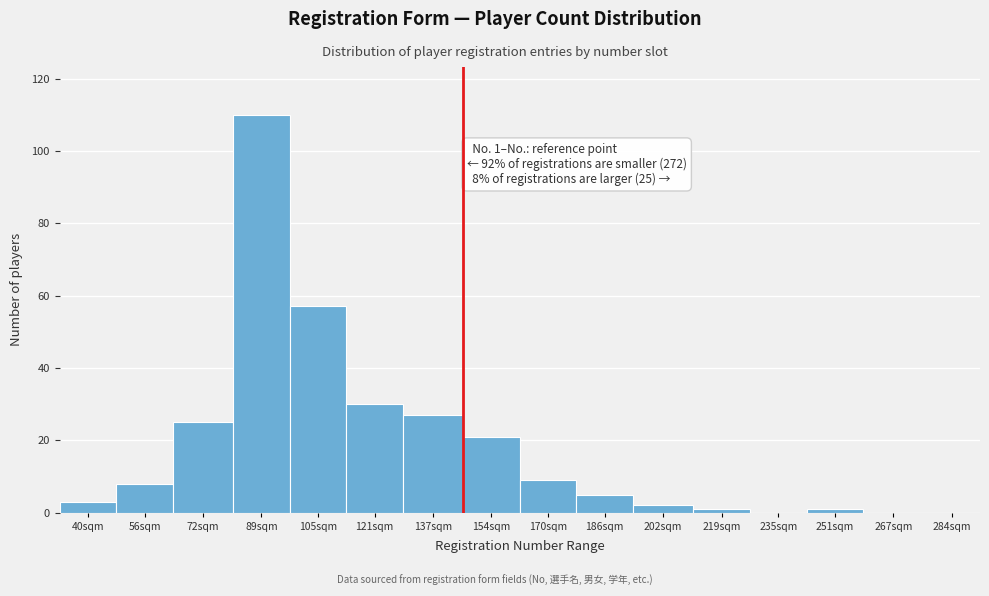

Reading right to left, what are all the values shown in this chart?

284sqm=0	267sqm=0	251sqm=1	235sqm=0	219sqm=1	202sqm=2	186sqm=5	170sqm=9	154sqm=21	137sqm=27	121sqm=30	105sqm=57	89sqm=110	72sqm=25	56sqm=8	40sqm=3